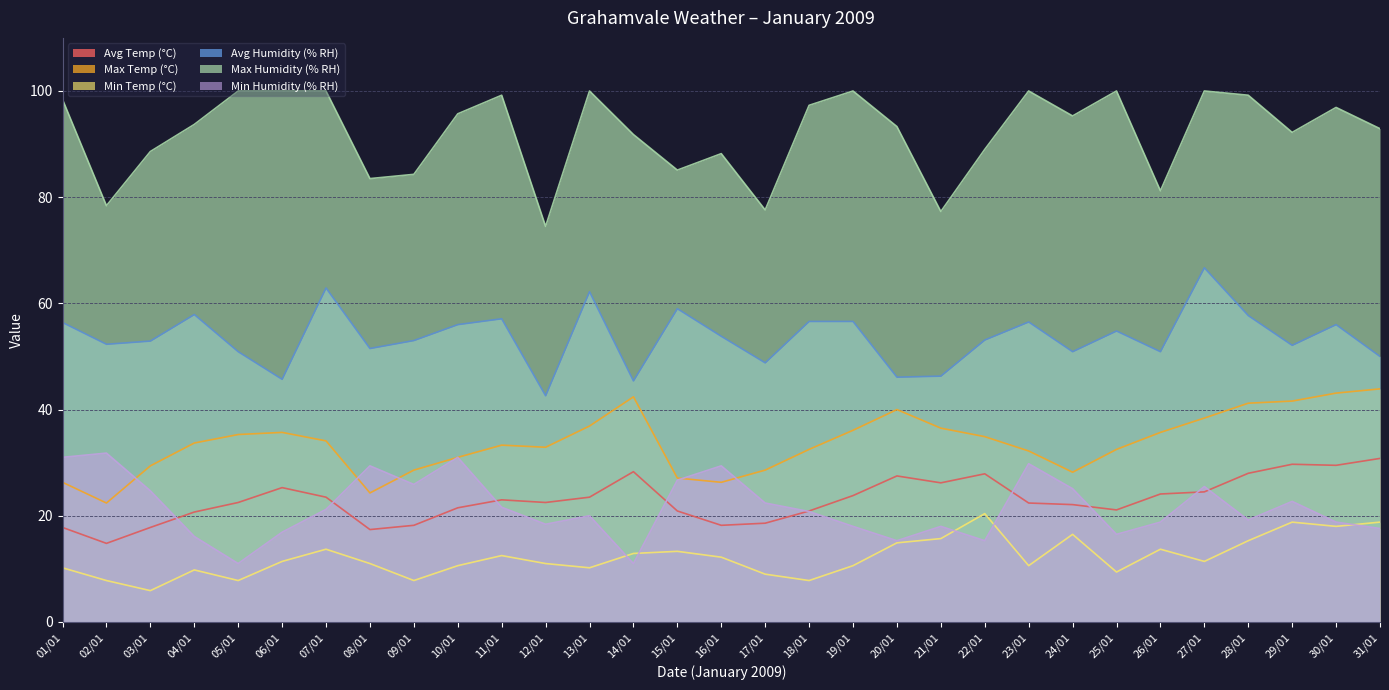

Which series has the largest range (max minus min)?

Max Humidity (% RH)